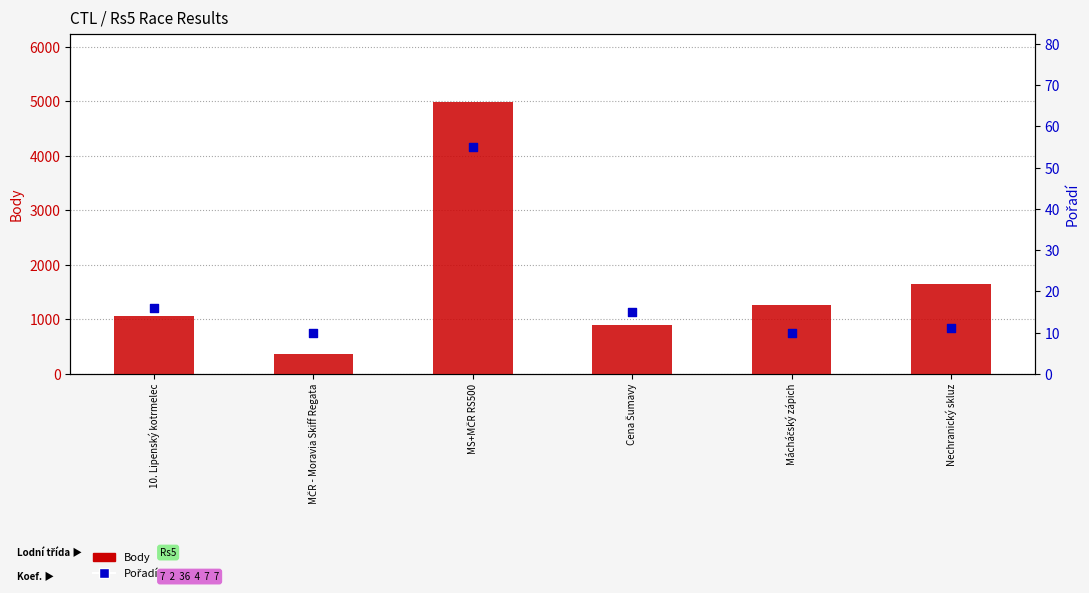

Is the value of Body at 10. Lipenský kotrmelec greater than the value of Pořadí at 10. Lipenský kotrmelec?

Yes